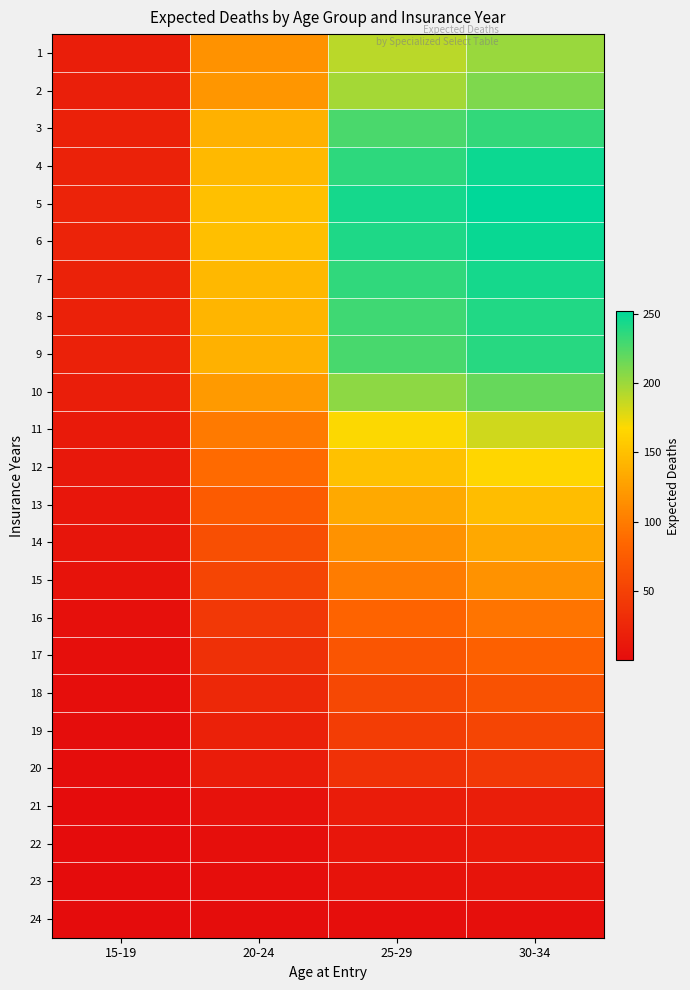

Between 30-34 and 15-19, which is larger?

30-34